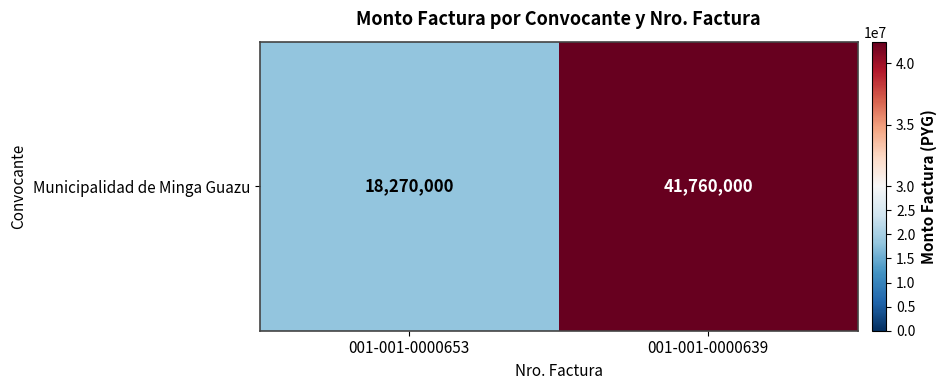

What is the sum of the values at 001-001-0000653 and 001-001-0000639?

60030000